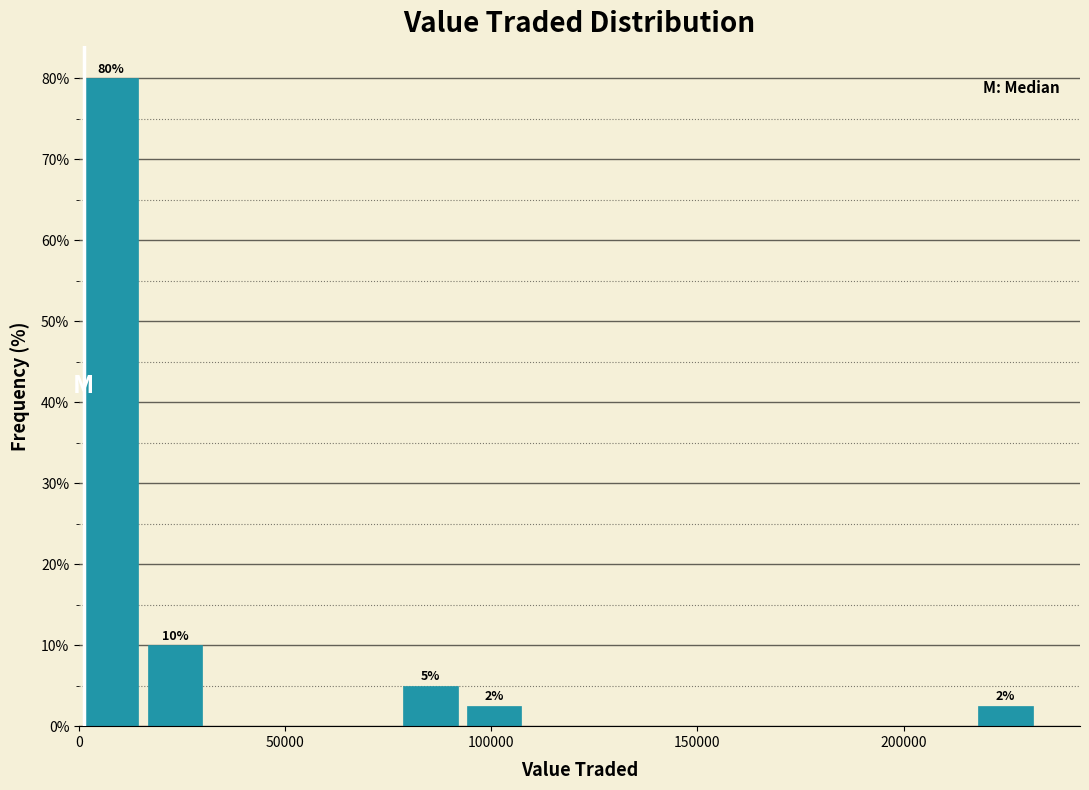

Around what value on the x-axis is the tallest bar? Give the approximate position of its centre, as read against the axis.

10000